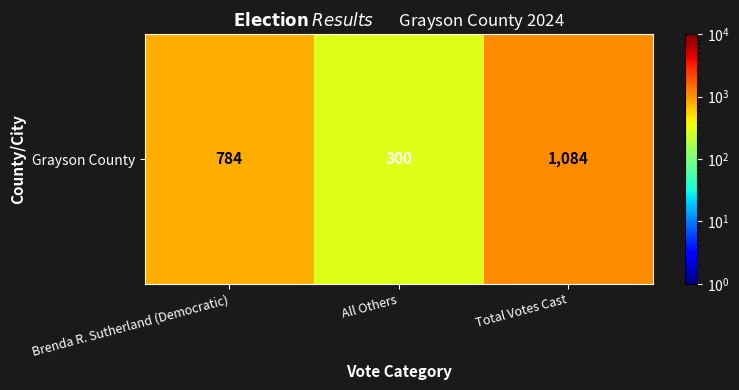

Reading left to right, transcribe all the data shown in this chart.

Brenda R. Sutherland (Democratic)=784	All Others=300	Total Votes Cast=1084